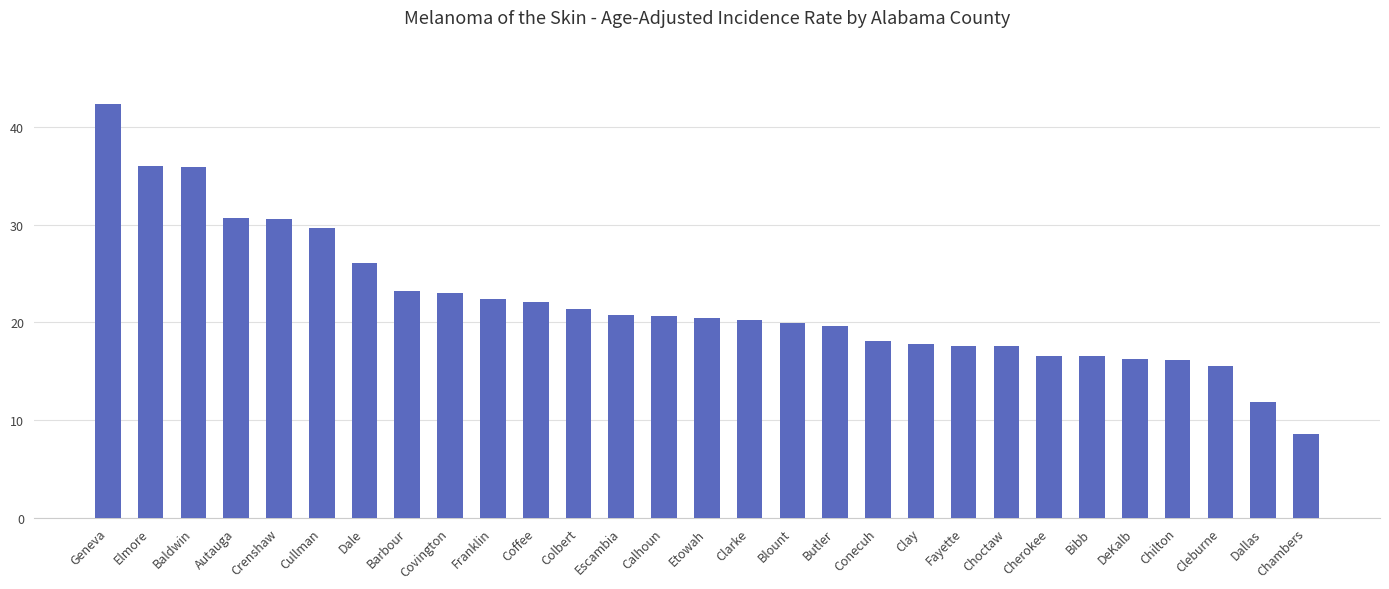

Count the number of data series in this chart.

1